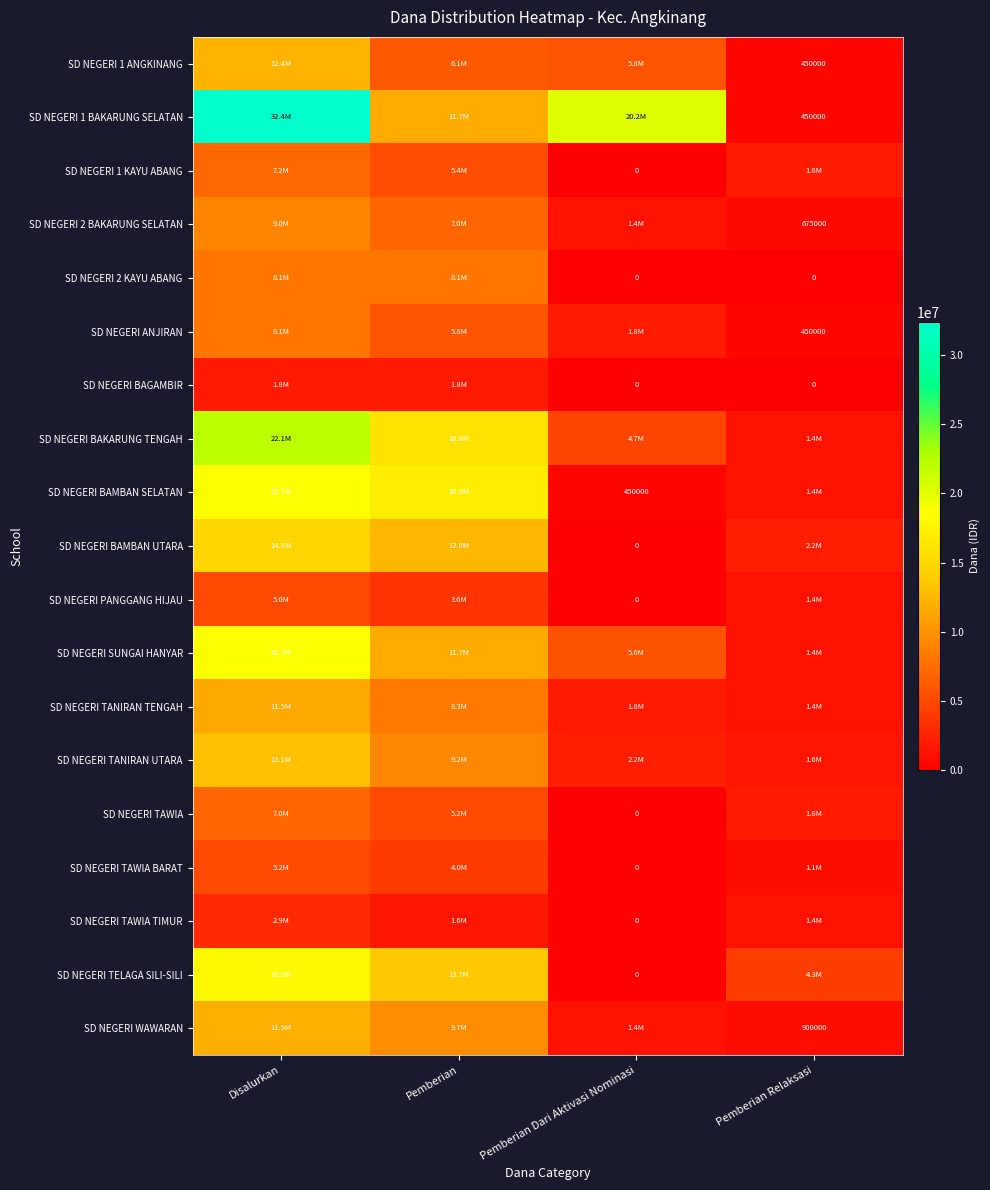

Which series has the largest range (max minus min)?

SD NEGERI 1 BAKARUNG SELATAN